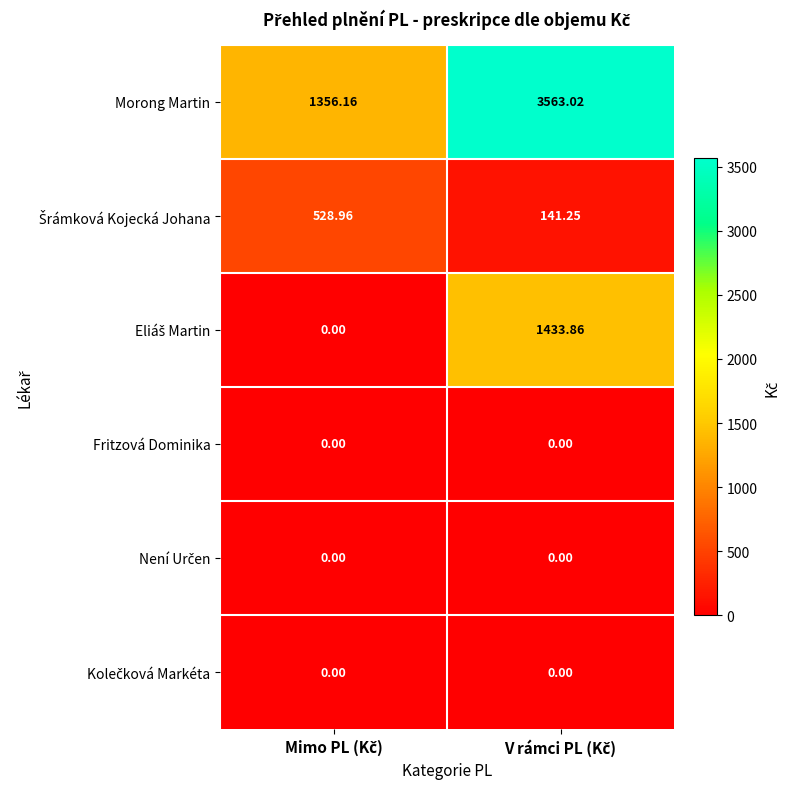

Which series has the largest range (max minus min)?

Morong Martin